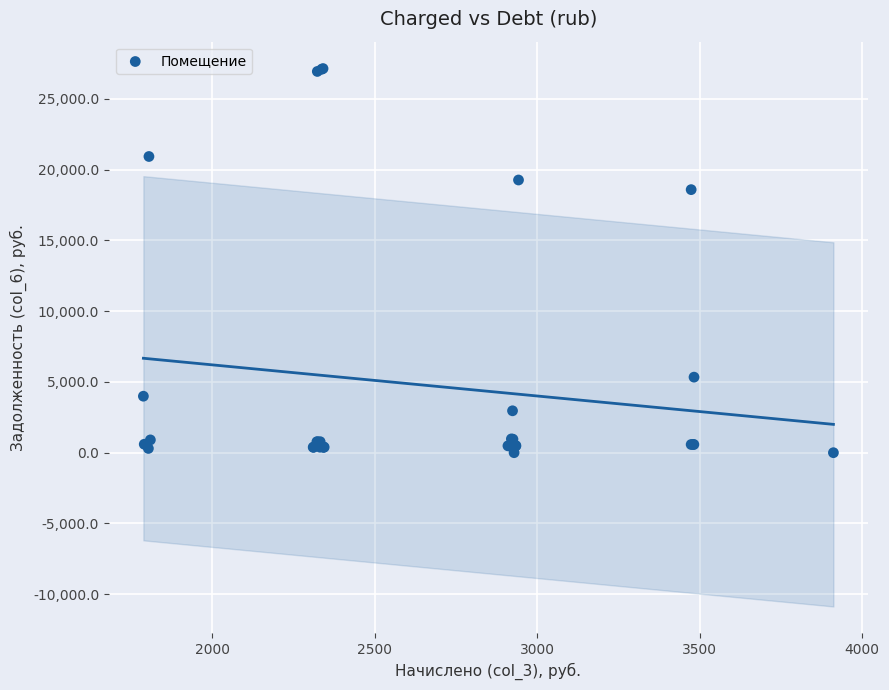

What Y value in the scatter plot is closest to 13564?

18578.5